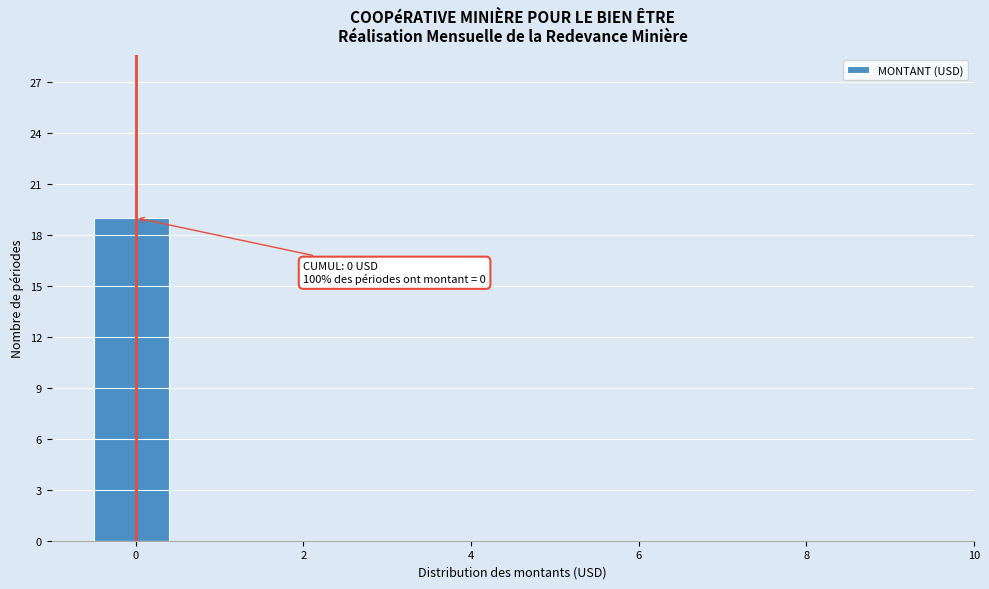

Which range on the x-axis has the tallest bar?

-0.5 to 0.5